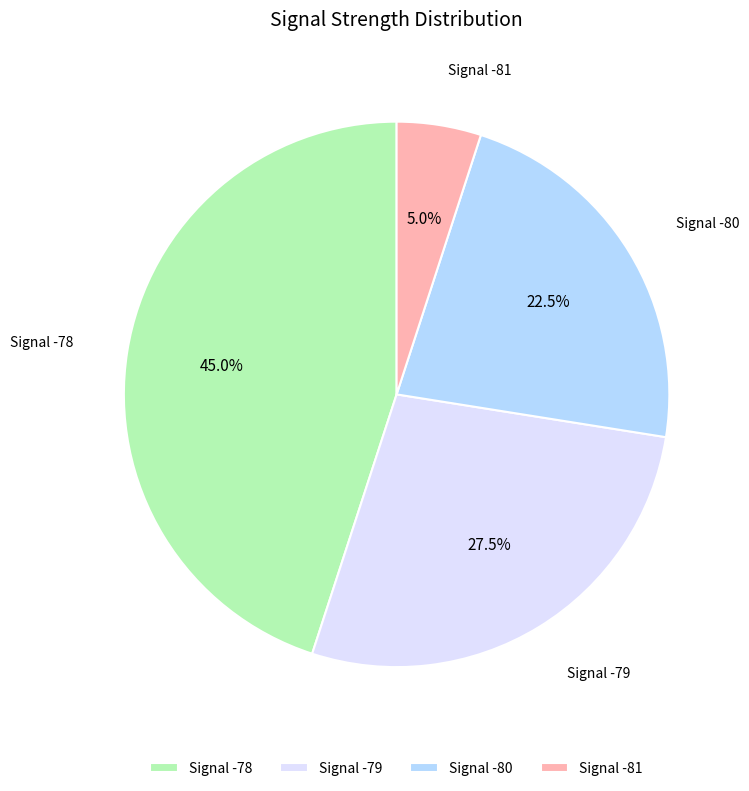

How many segments does this pie chart have?

4